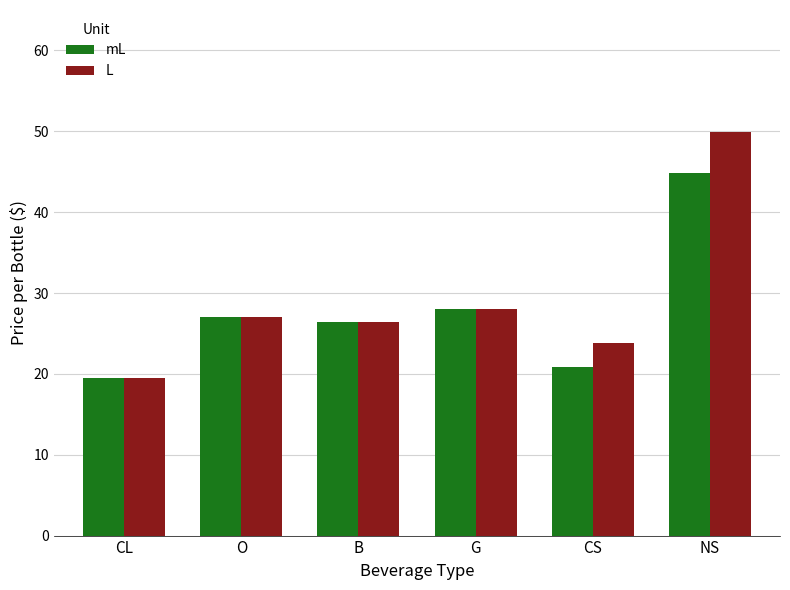

The L series shows 10.4 at CS. True or false?

False